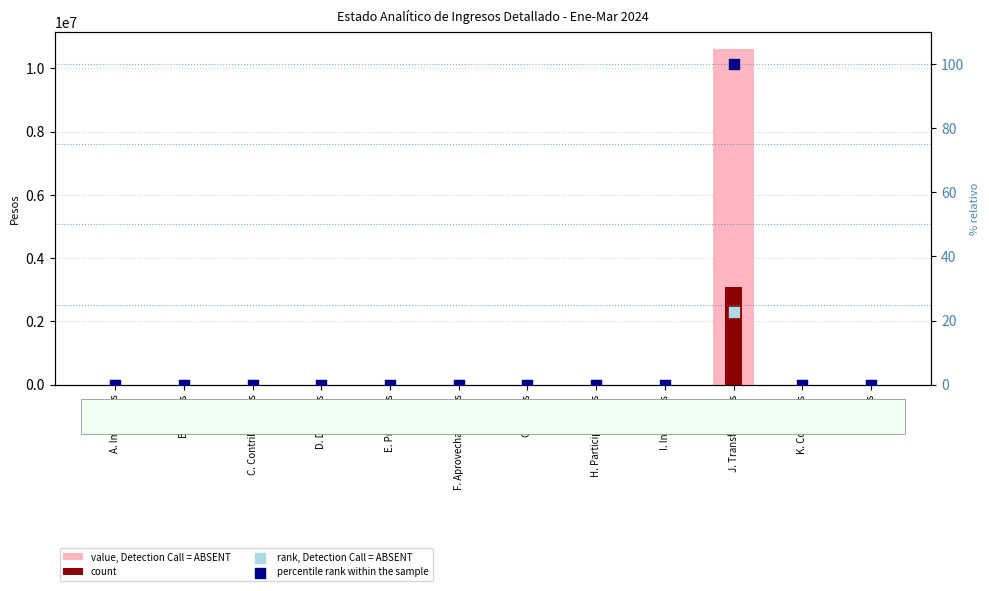

At which category is the sum across all series the highest?

J. Transferencias